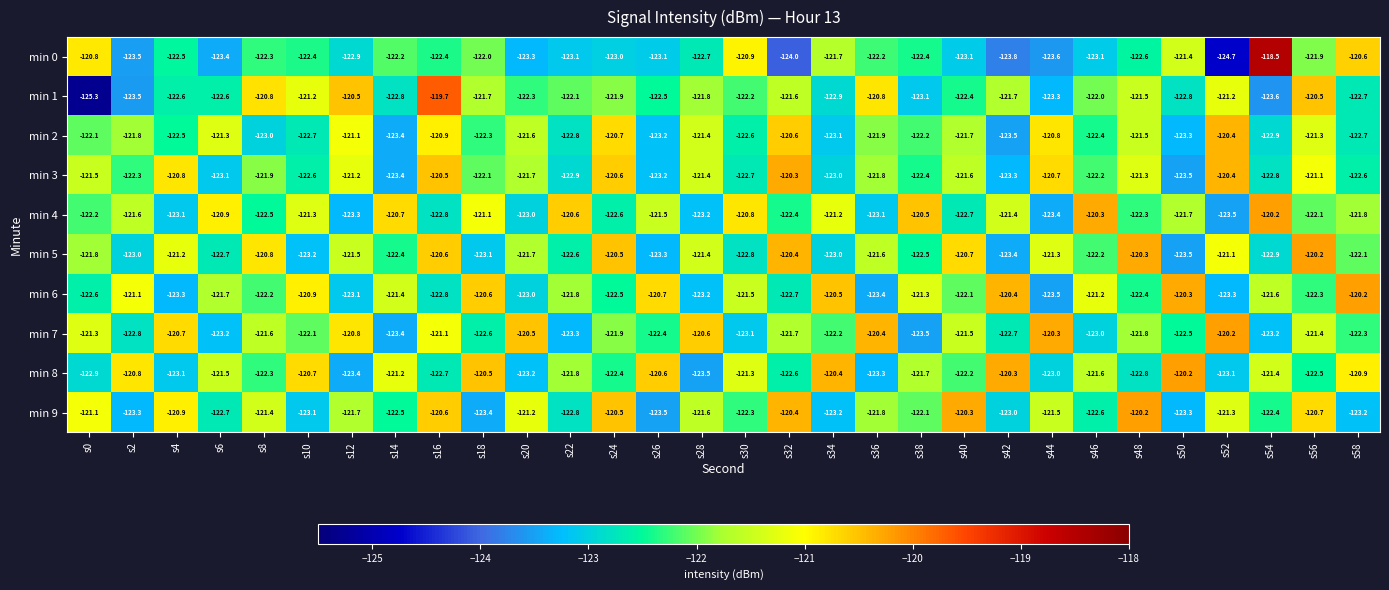

What is the total value across all series at s42?

-1223.5